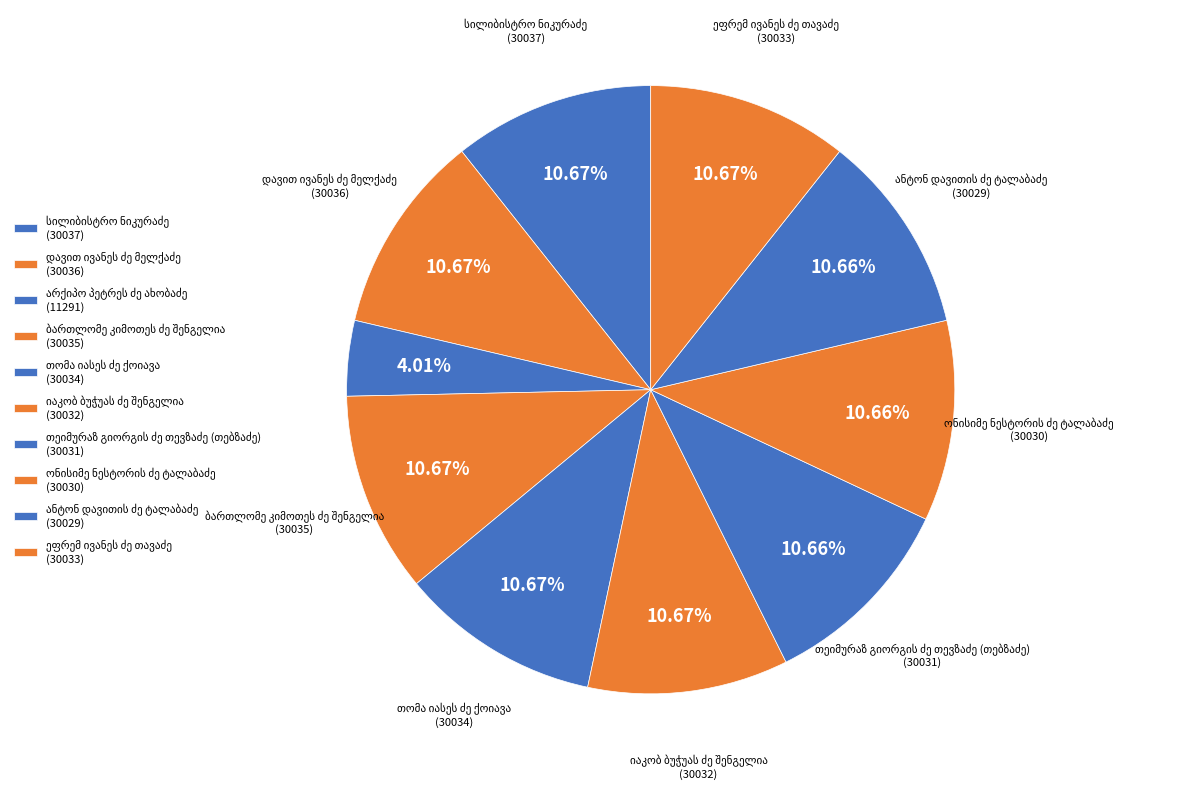

To the nearest percent, what percentage of the pie is დავით ივანეს ძე მელქაძე?

11%